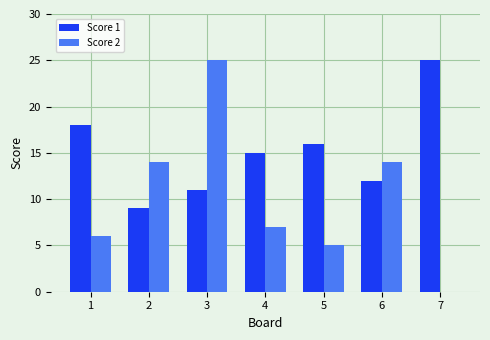

What is the highest value of the Score 2 series?

25